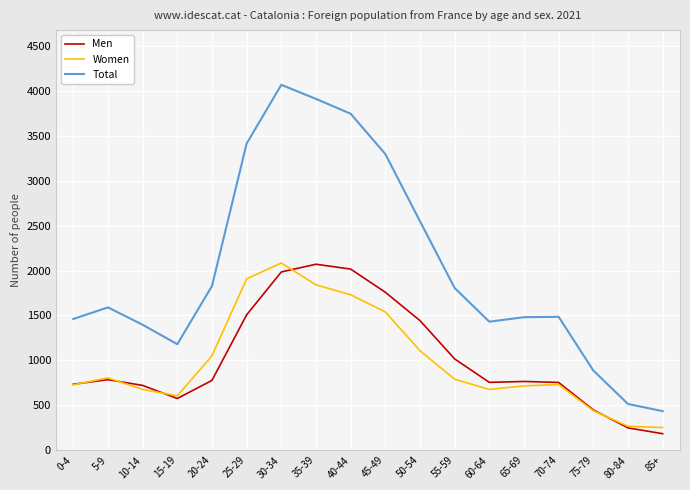

In Men, how many points are lower than both neighbors (excluding endpoints)?

2